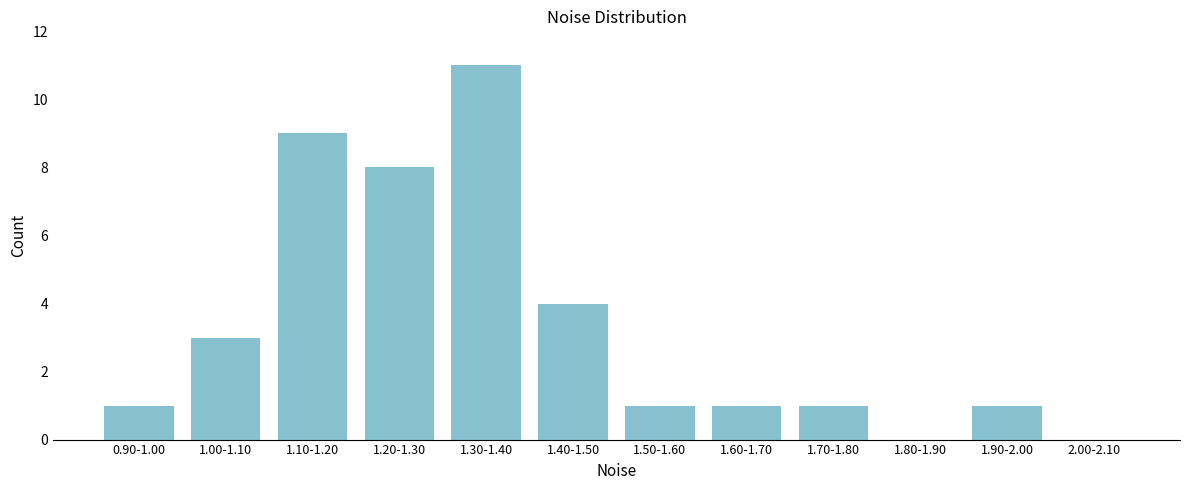

Reading right to left, transcribe all the data shown in this chart.

2.00-2.10=0	1.90-2.00=1	1.80-1.90=0	1.70-1.80=1	1.60-1.70=1	1.50-1.60=1	1.40-1.50=4	1.30-1.40=11	1.20-1.30=8	1.10-1.20=9	1.00-1.10=3	0.90-1.00=1